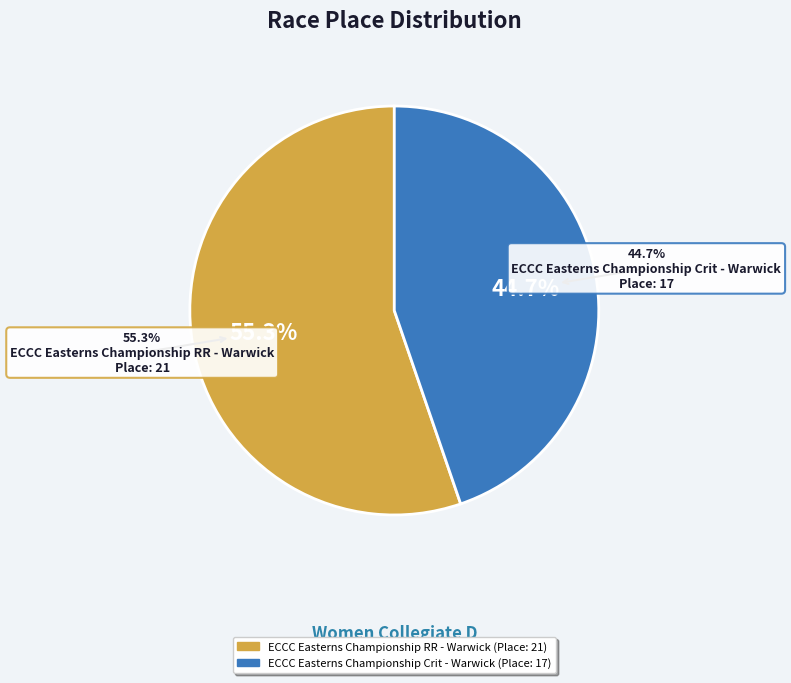

Which slice is the smallest?

ECCC Easterns Championship Crit - Warwick